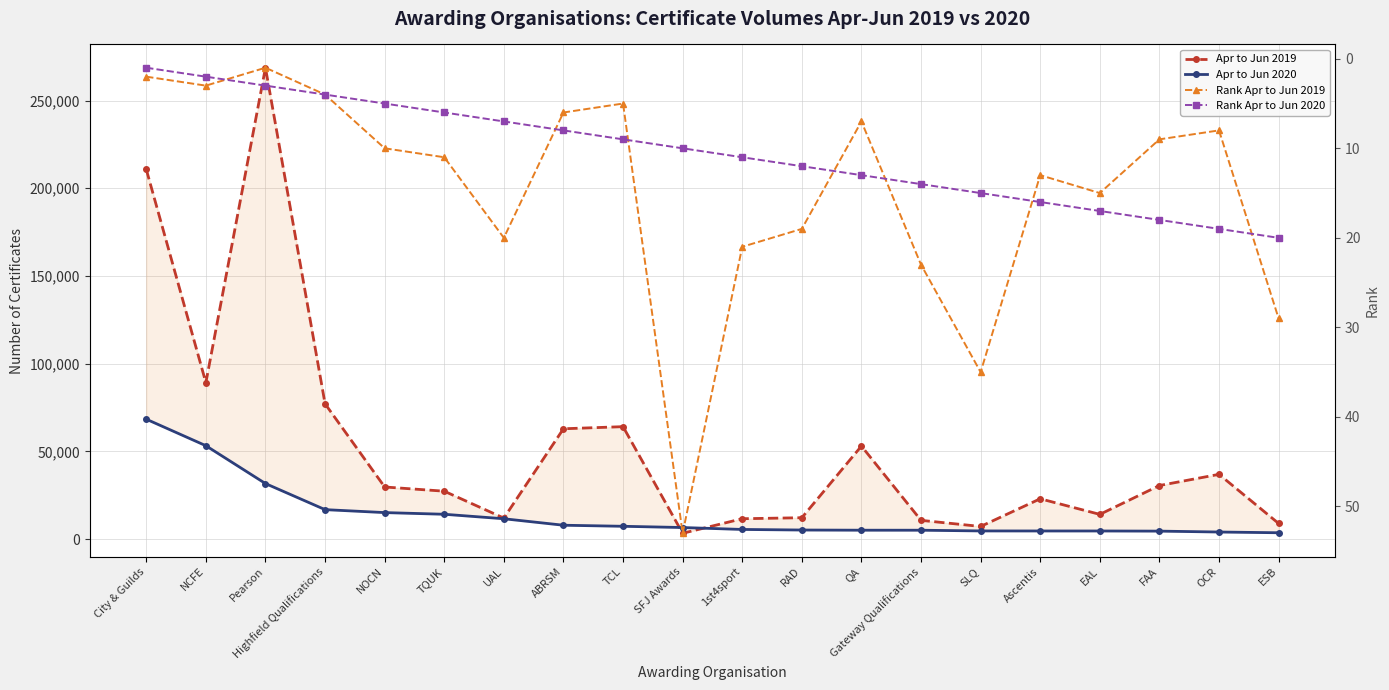

Rank the series by their maximum value, from lowest to highest.

Rank Apr to Jun 2020, Rank Apr to Jun 2019, Apr to Jun 2020, Apr to Jun 2019